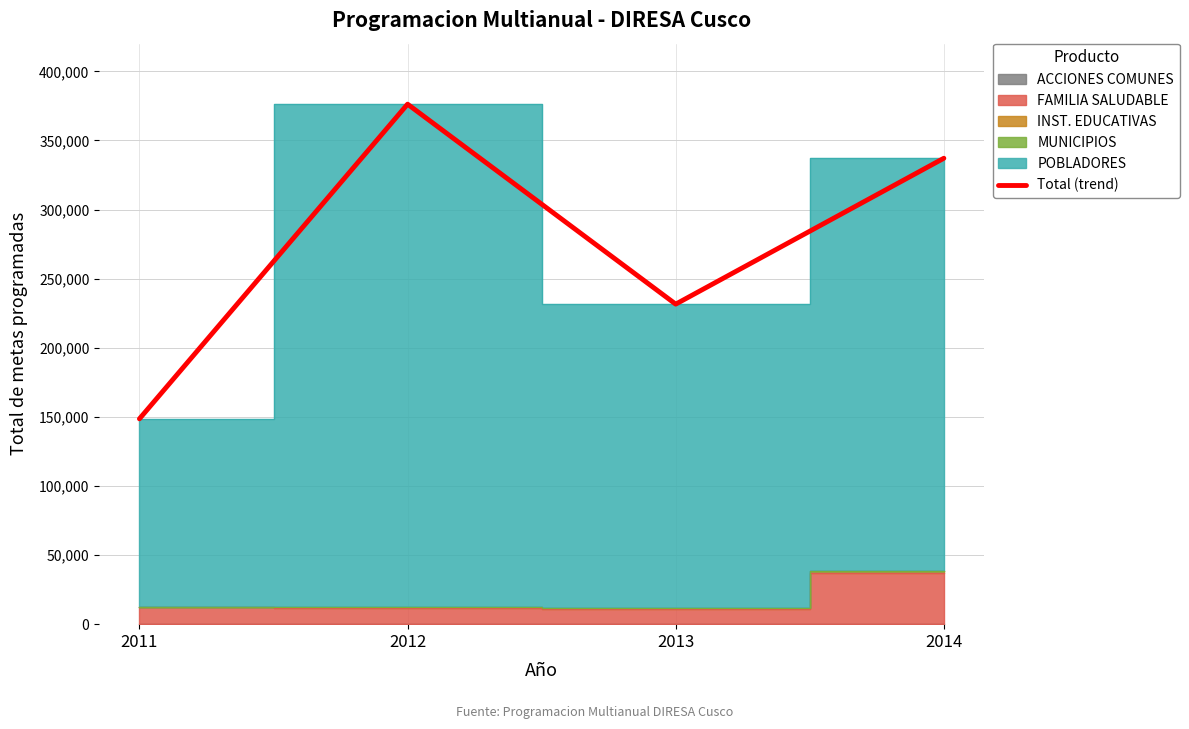

Reading left to right, what are all the values shown in this chart?

148567	376229	231549	337099